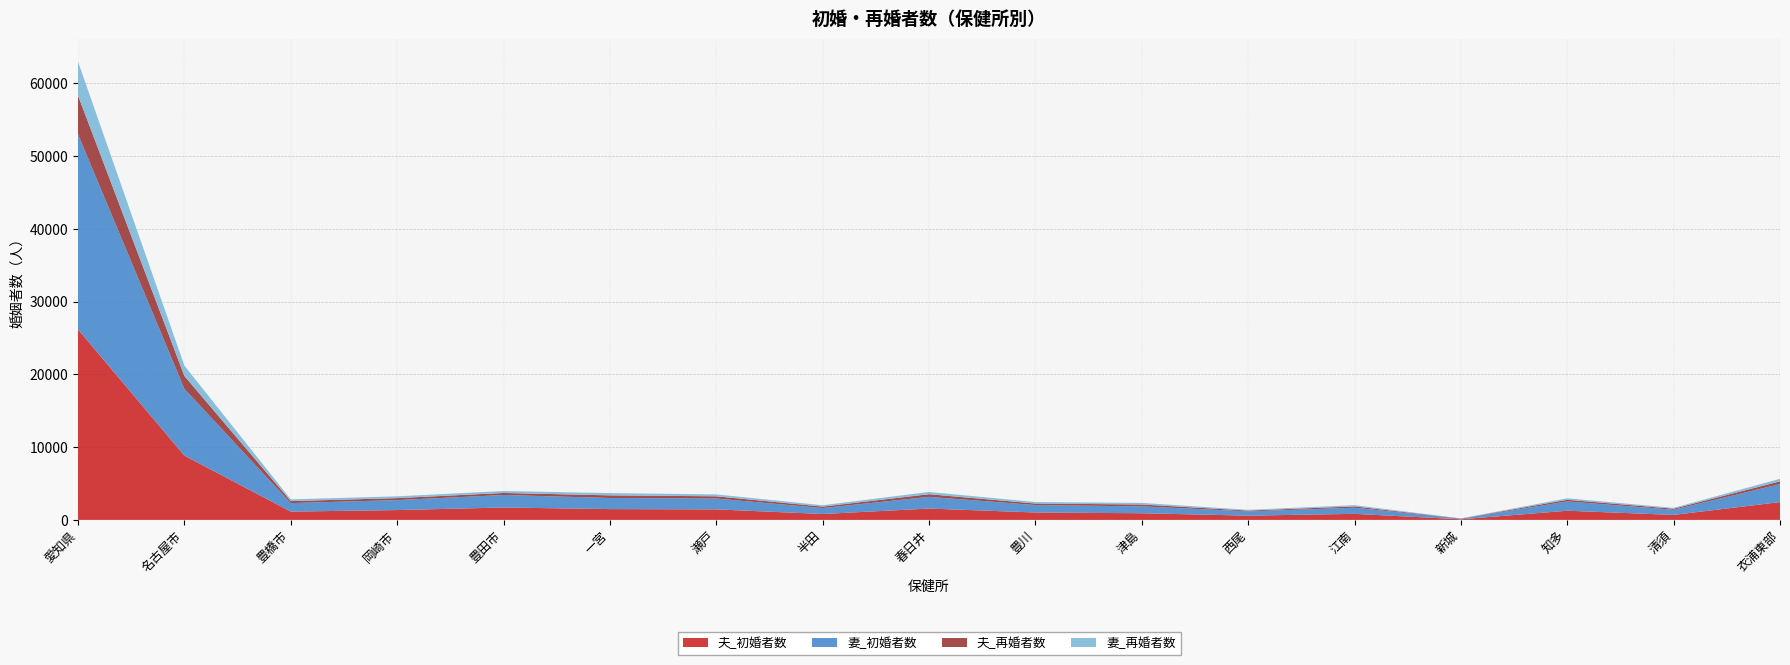

Reading left to right, list all the values displayed in this chart.

夫_初婚者数: 26174	8838	1142	1352	1706	1485	1447	812	1560	1018	914	587	832	83	1262	686	2450
妻_初婚者数: 26841	9183	1170	1375	1719	1530	1492	818	1610	1023	948	588	843	78	1278	711	2475
夫_再婚者数: 5321	1766	271	268	280	359	305	195	361	210	254	106	181	22	225	141	377
妻_再婚者数: 4654	1421	243	245	267	314	260	189	311	205	220	105	170	27	209	116	352